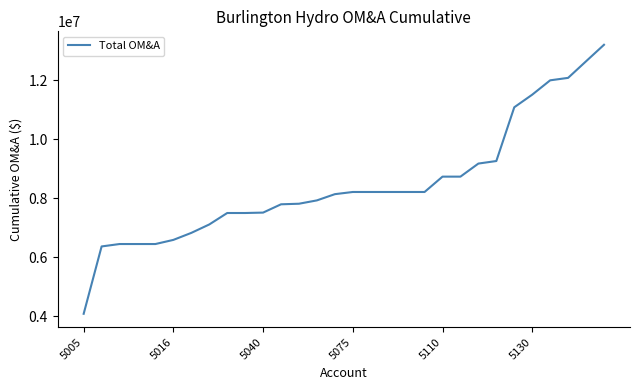

How many values exceed 8212472?

15